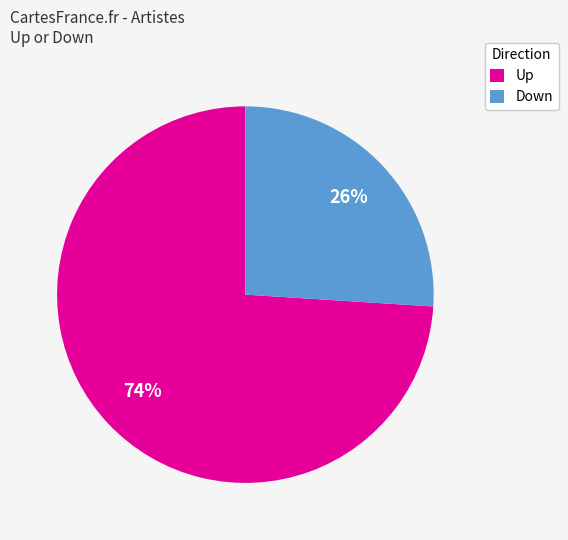

To the nearest percent, what is the combined percentage of Up and Down?

100%